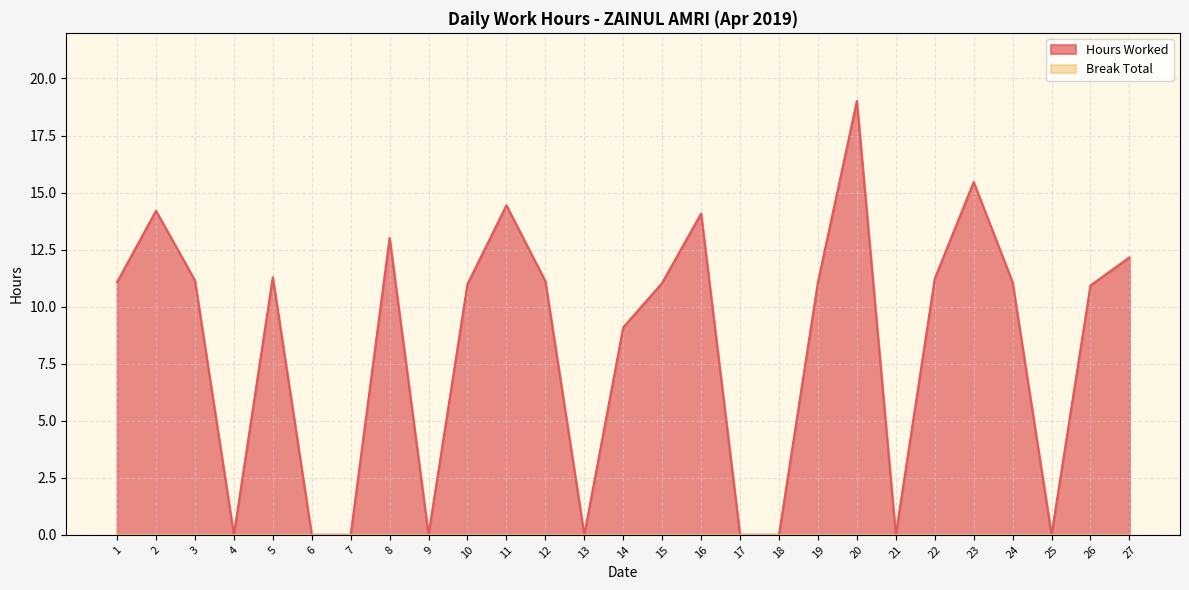

How many series are shown in this chart?

2